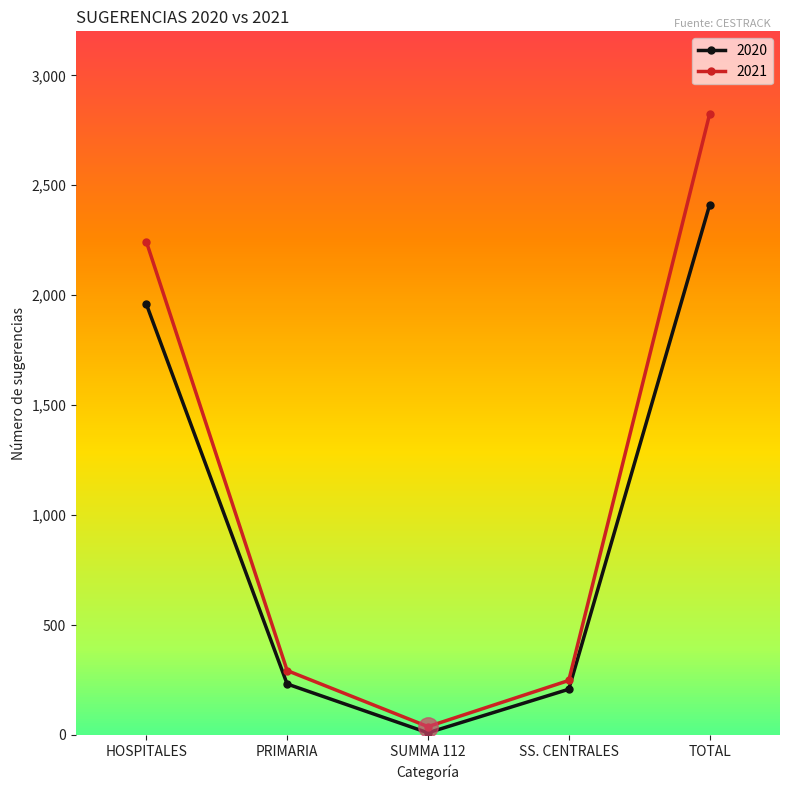

How many distinct data groups are displayed?

2